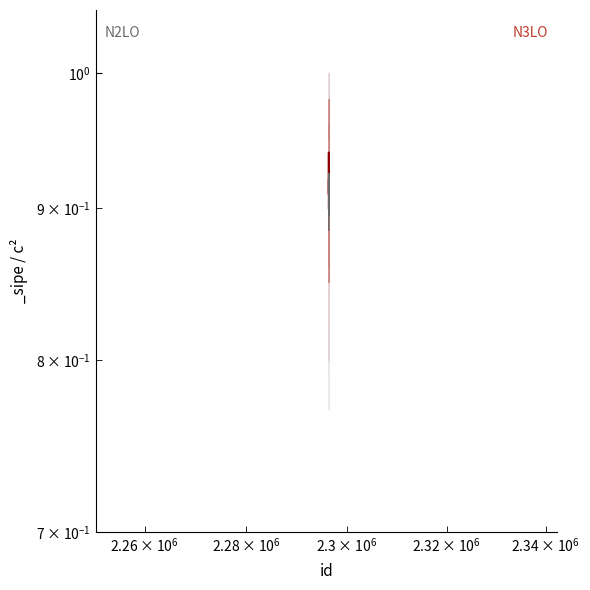

Read the _sipe_mid value at 2296406.

0.9